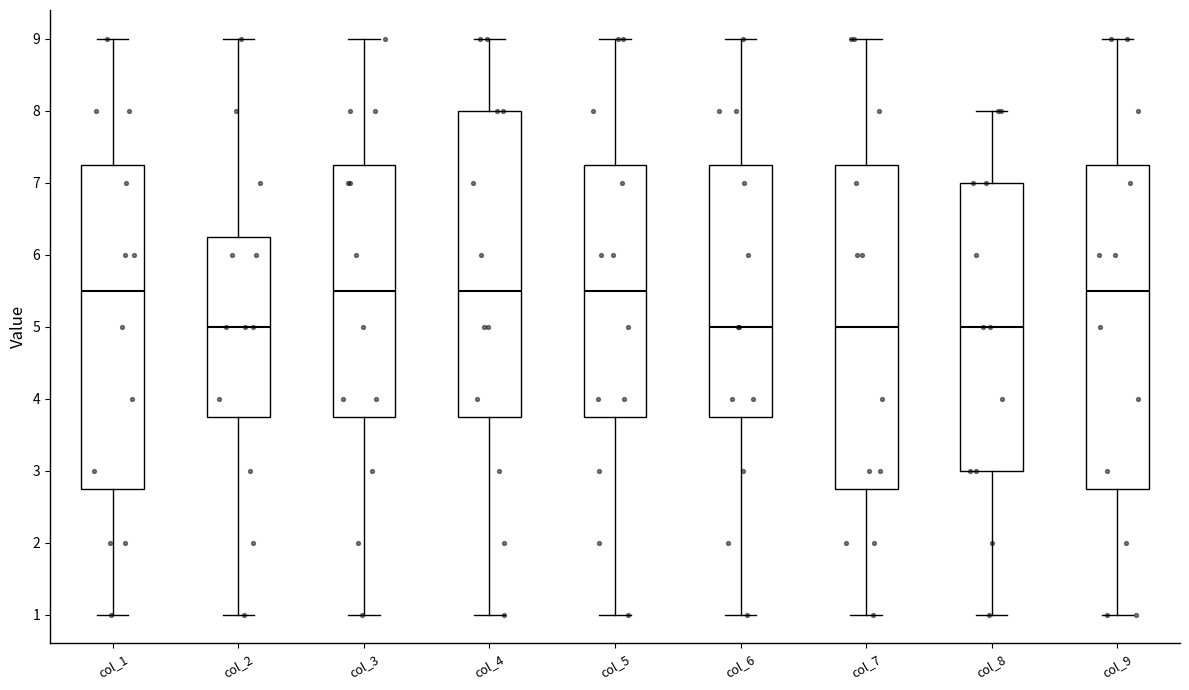

Reading left to right, transcribe this box plot: for each box, give where its median line is, the range the box spans, and where its two whiskers end, as read against the y-axis. The values are not printed on the chart, so give them approximately, as read against the axis.

col_1: median 5.5, box 2.8 to 7.3, whiskers 1.0 to 9.0
col_2: median 5.0, box 3.8 to 6.3, whiskers 1.0 to 9.0
col_3: median 5.5, box 3.8 to 7.3, whiskers 1.0 to 9.0
col_4: median 5.5, box 3.8 to 8.0, whiskers 1.0 to 9.0
col_5: median 5.5, box 3.8 to 7.3, whiskers 1.0 to 9.0
col_6: median 5.0, box 3.8 to 7.3, whiskers 1.0 to 9.0
col_7: median 5.0, box 2.8 to 7.3, whiskers 1.0 to 9.0
col_8: median 5.0, box 3.0 to 7.0, whiskers 1.0 to 8.0
col_9: median 5.5, box 2.8 to 7.3, whiskers 1.0 to 9.0